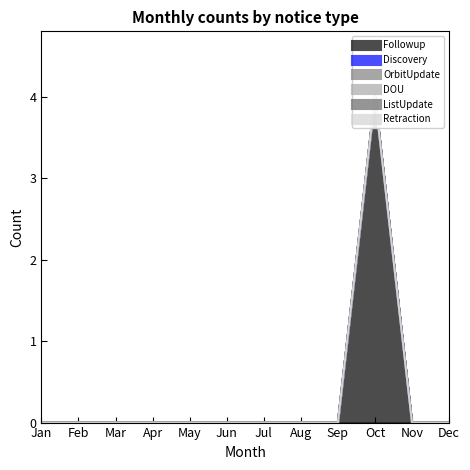

Which label corresponds to the smallest value in the chart?

Jan